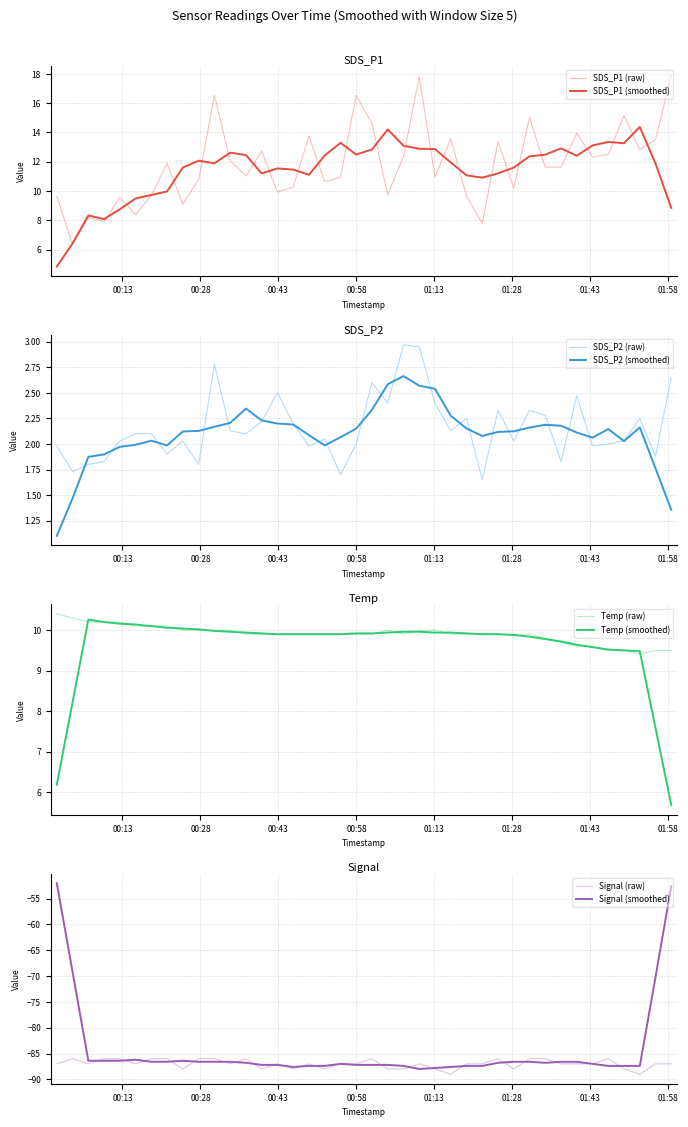

True or false: SDS_P1 and SDS_P2 cross at least once.

False